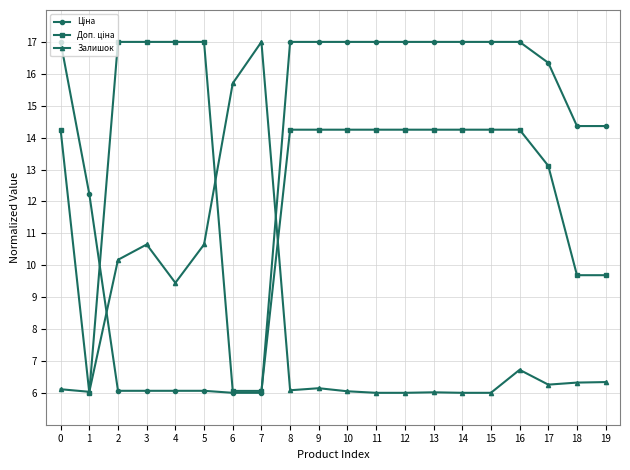

What is the difference between the highest and lowest values at 10?

11.0